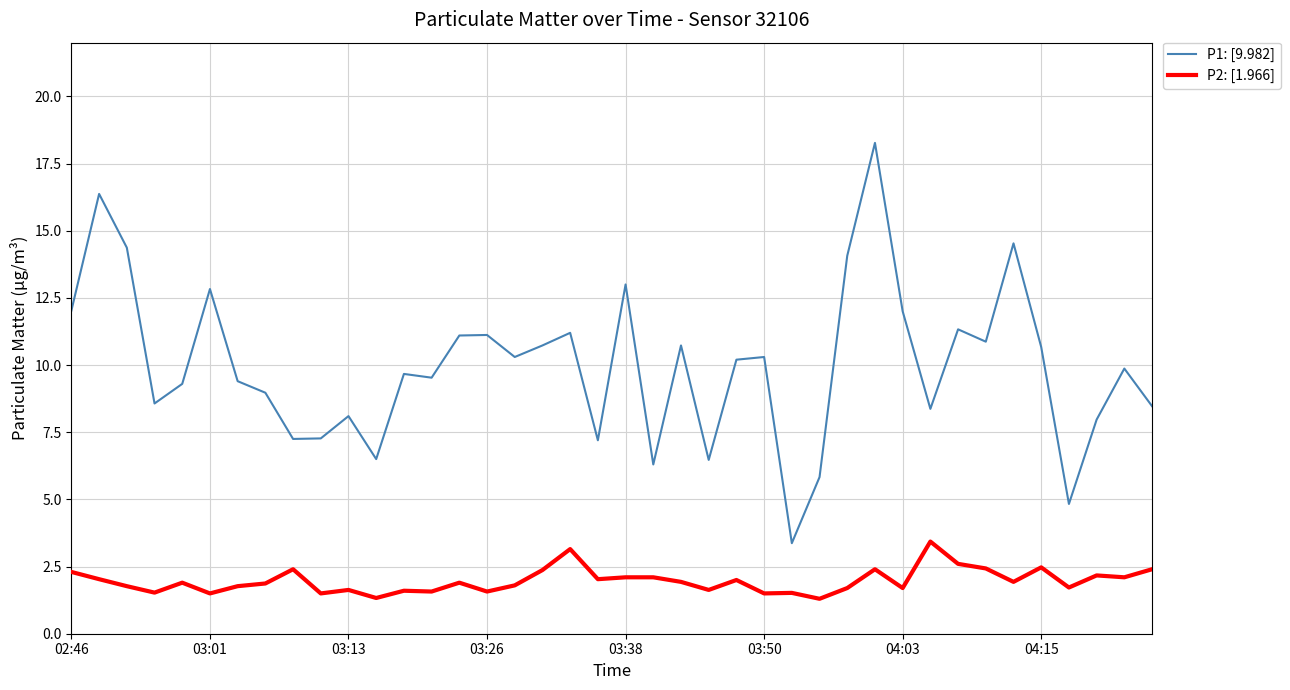

List the series in order of their peak value, highest first.

P1: [9.982], P2: [1.966]